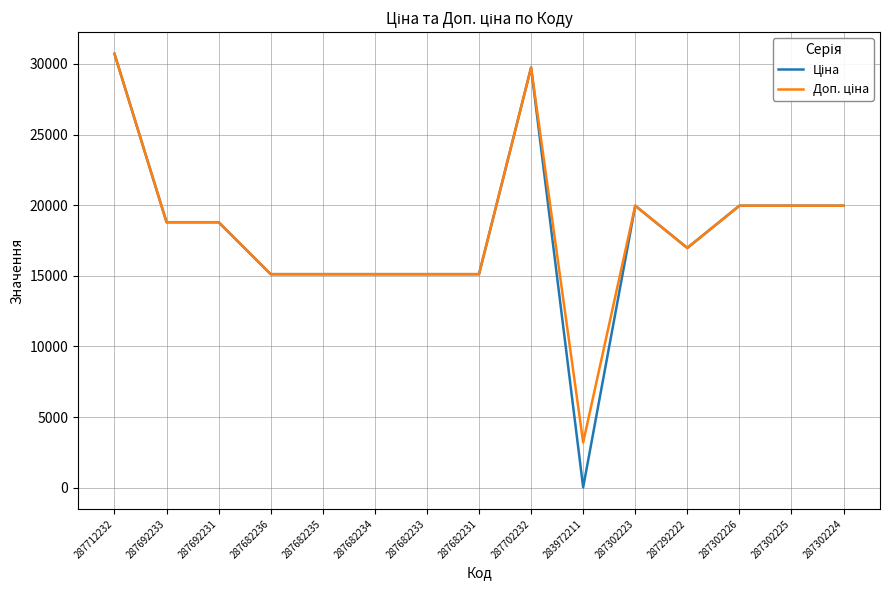

What is the maximum value shown in the chart?

30717.1